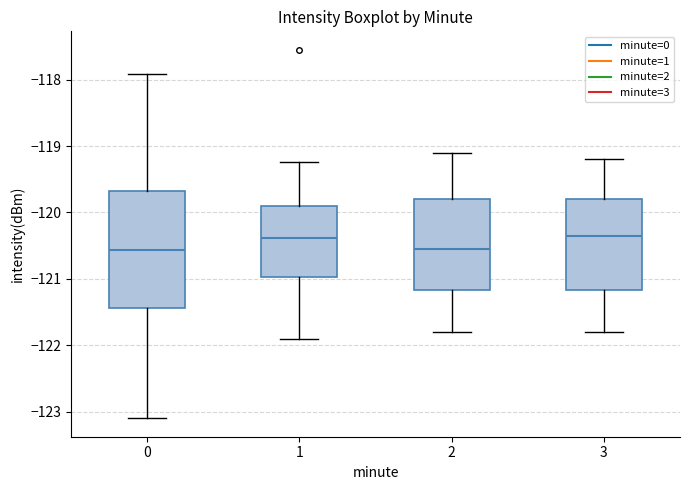

Where is the upper edge of the box at x = 2 on the y-axis? The values are not printed on the chart, so give them approximately, as read against the axis.

-119.8